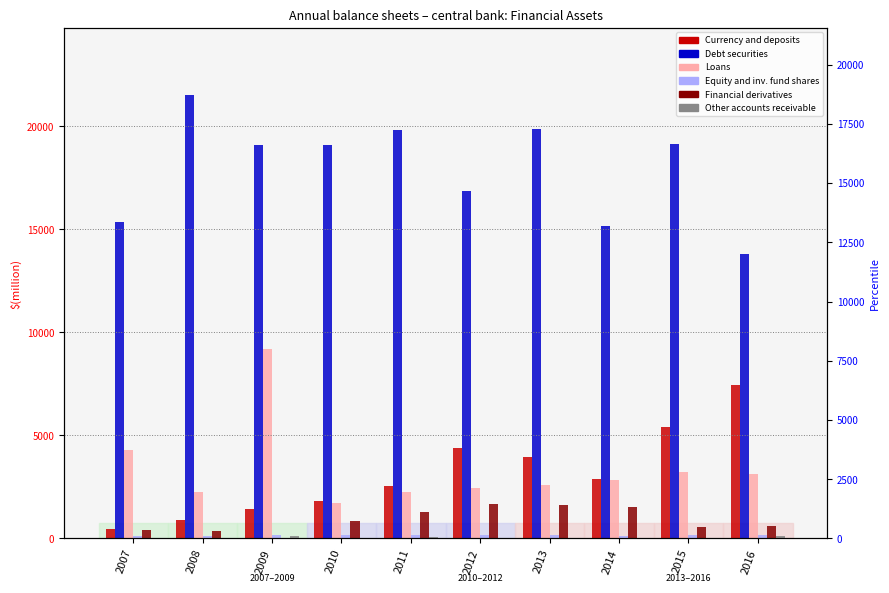

What is the sum of the Currency and deposits values at 2012 and 2013?

8379